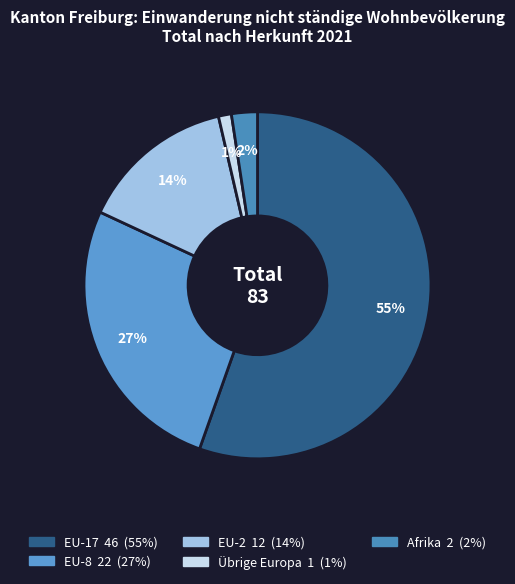

How many slices are in this pie chart?

5